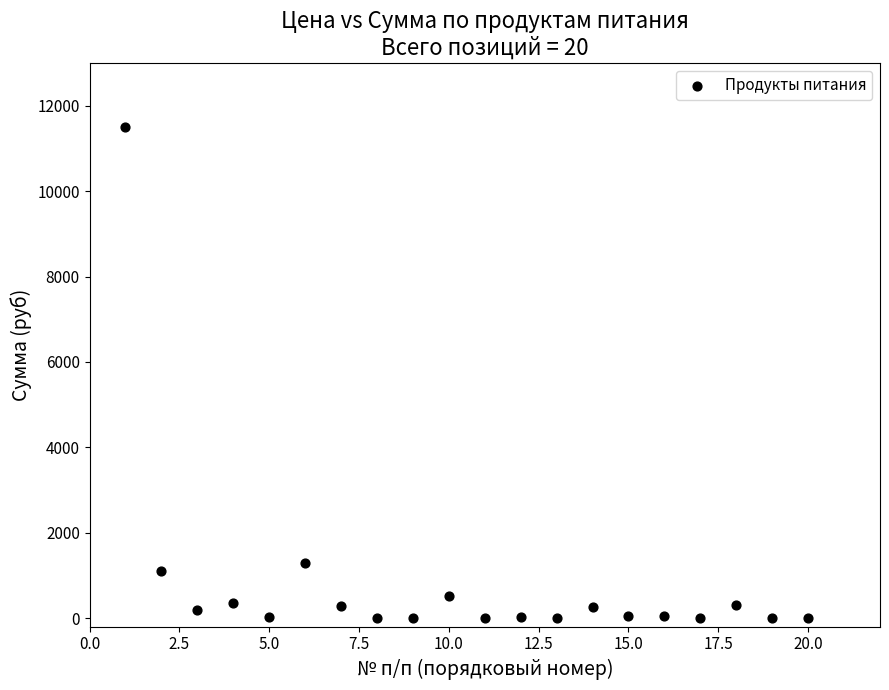

What Y value in the scatter plot is closest to 5748?

1281.6